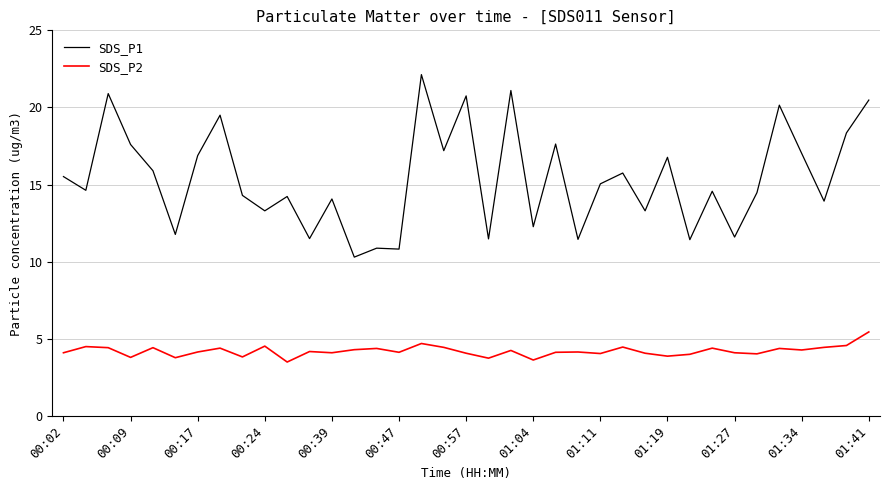

Which series has the widest spread of values?

SDS_P1